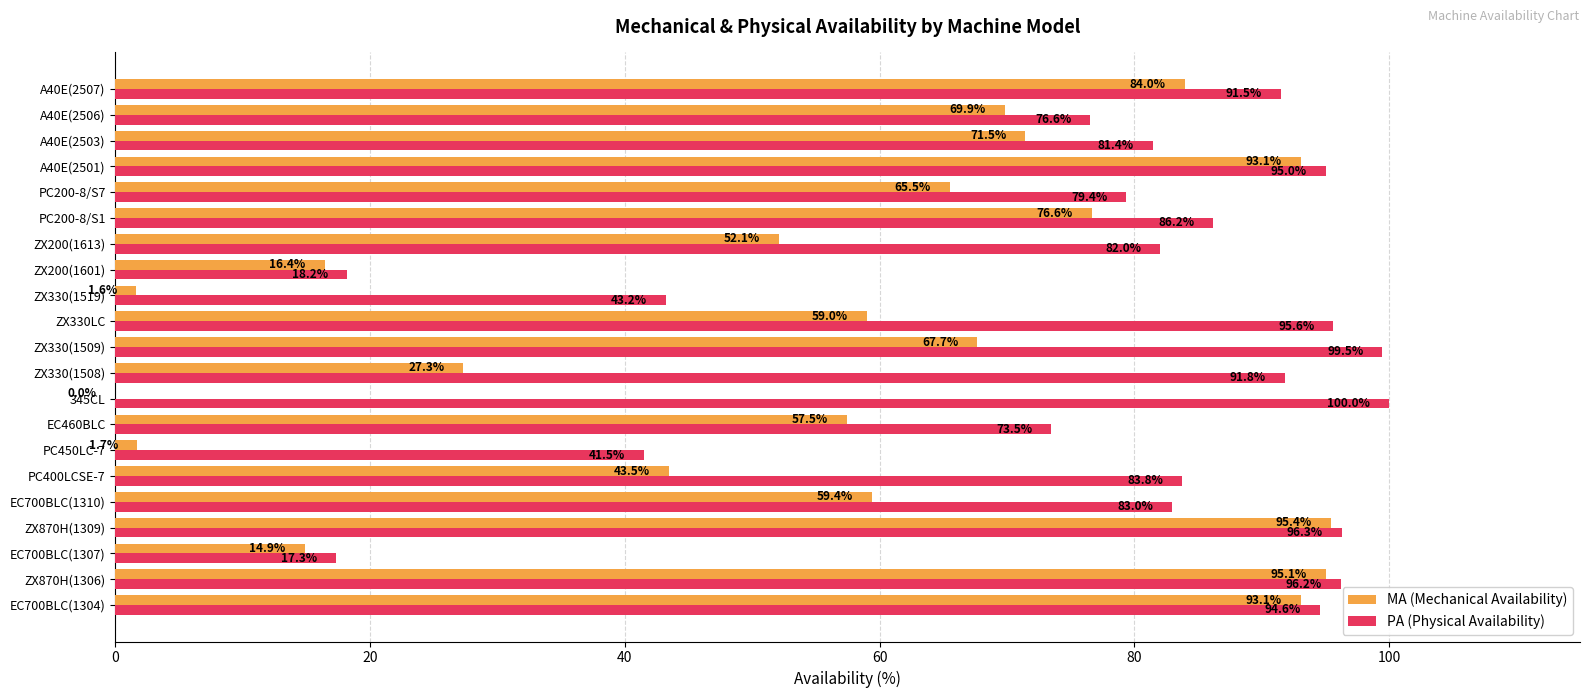

Which category has the highest value in the PA (Physical Availability) series?

345CL